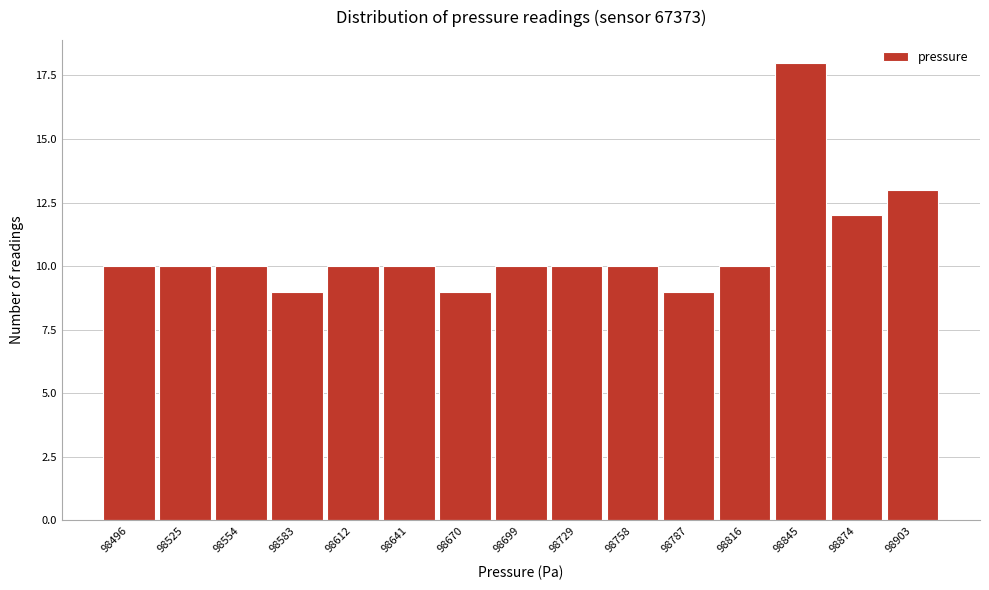

Reading left to right, list all the values displayed in this chart.

98496=10	98525=10	98554=10	98583=9	98612=10	98641=10	98670=9	98699=10	98729=10	98758=10	98787=9	98816=10	98845=18	98874=12	98903=13